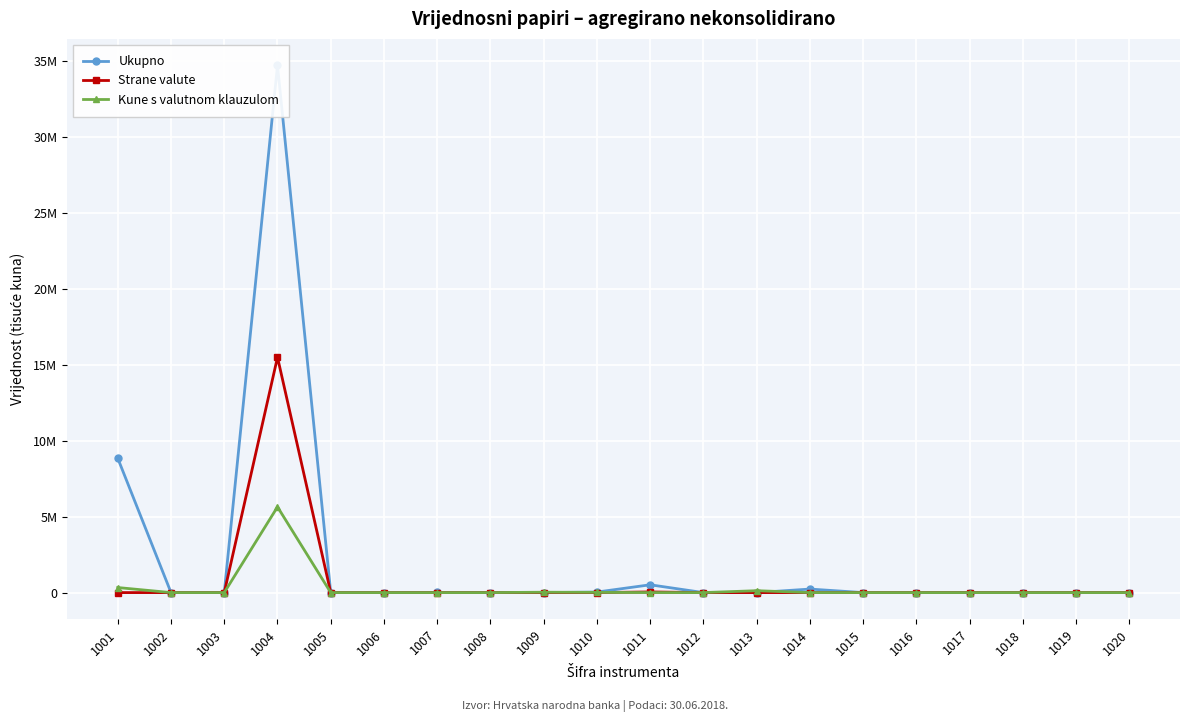

True or false: Ukupno and Kune s valutnom klauzulom cross at least once.

True